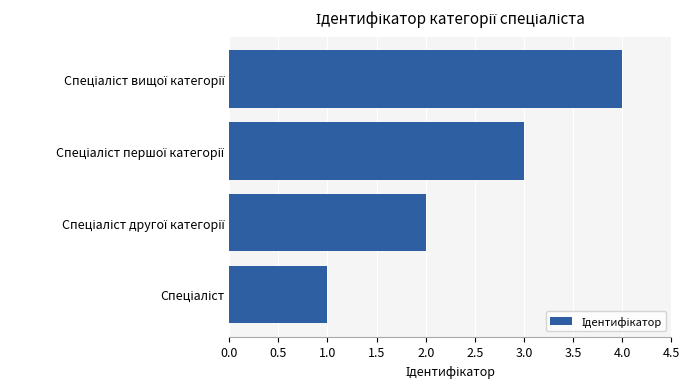

What is the sum of all values?

10